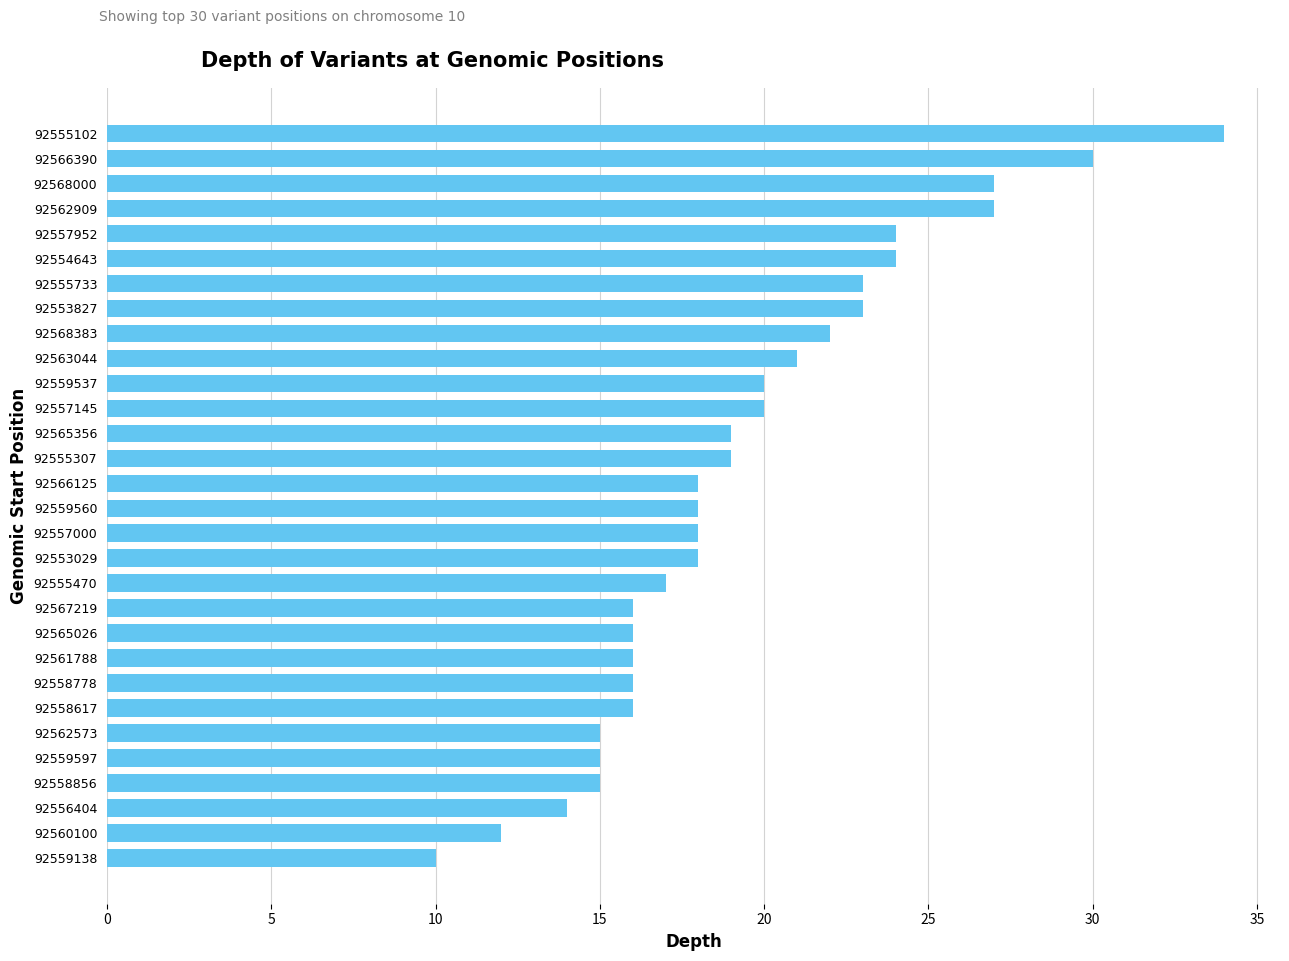

What is the difference between the maximum and minimum values?

24